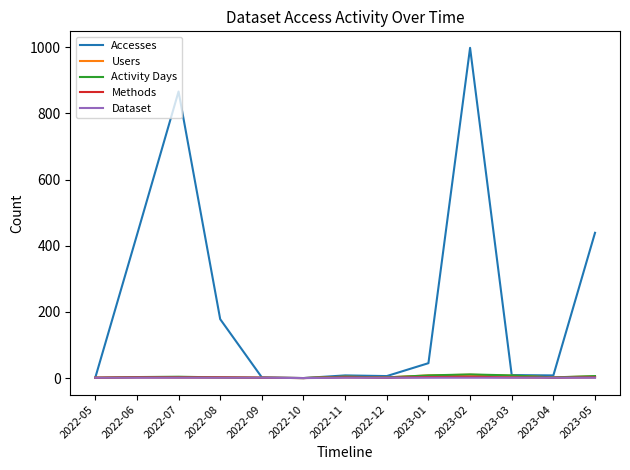

The value of Accesses at 2022-06 is 768. True or false?

False